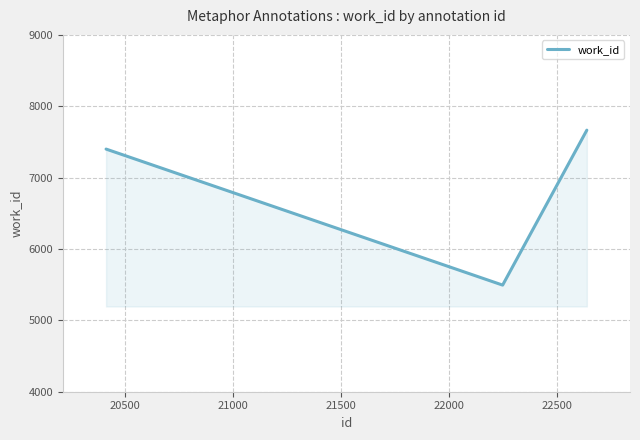

Count the values in the range 5494 to 7665.

3